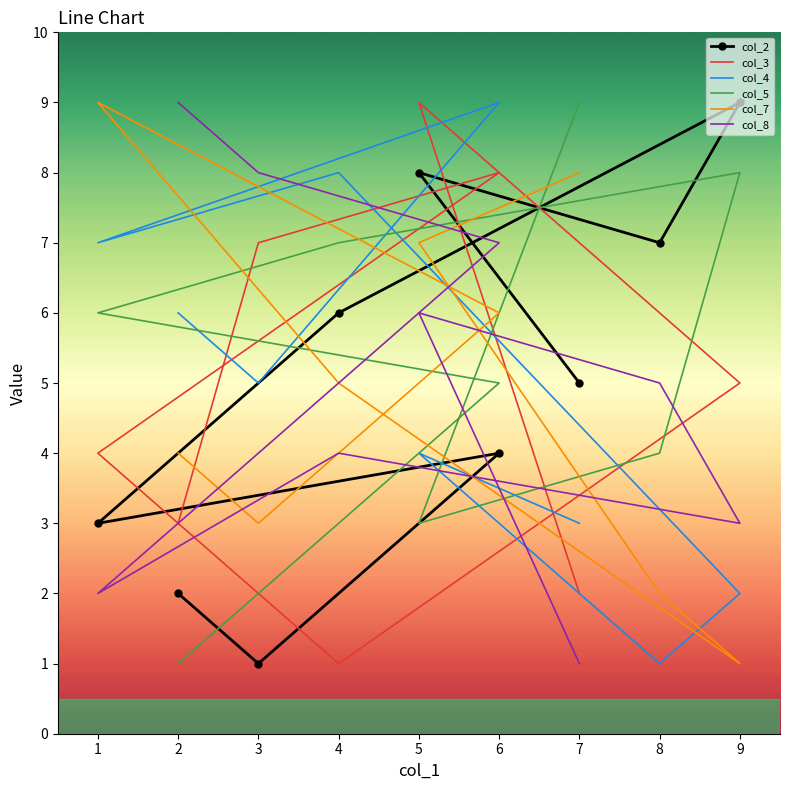

The value of col_3 at 4 is 1. True or false?

True